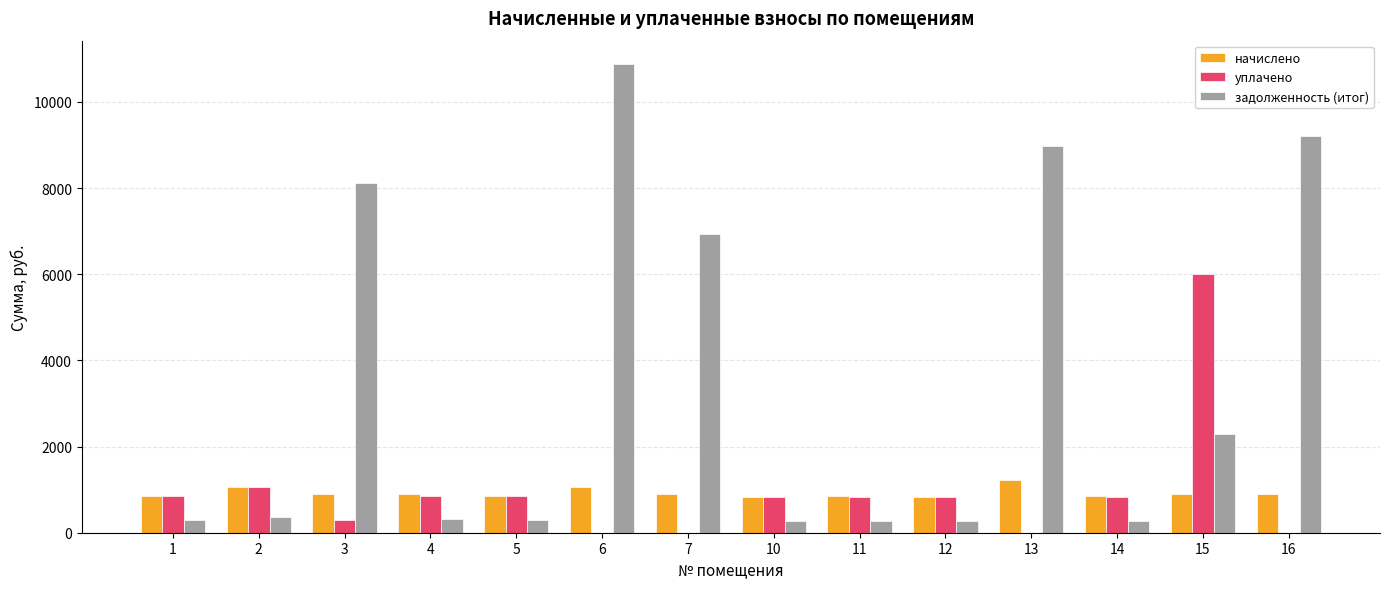

Which series has the largest total across all categories?

задолженность (итог)